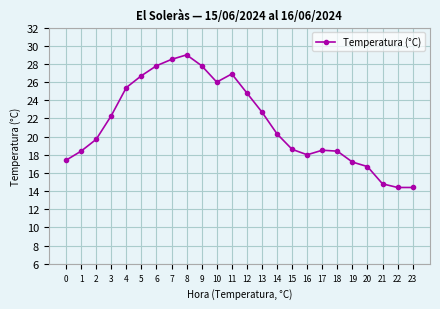

Is it true that the value at 13 is 33.0?

False